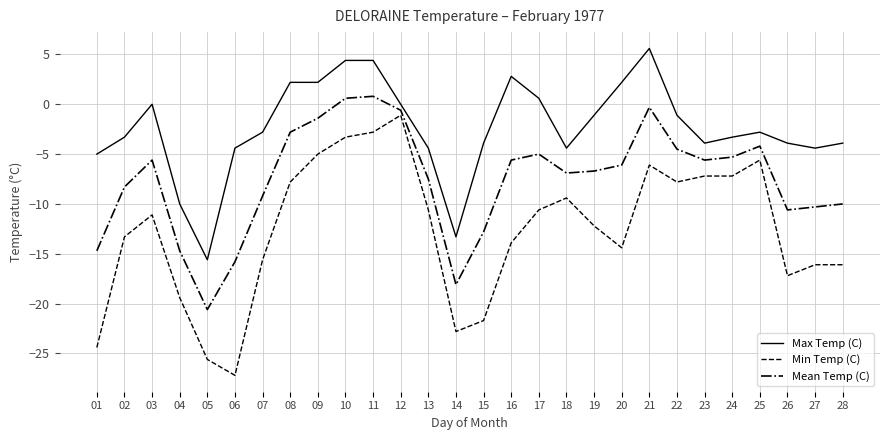

True or false: Max Temp (C) has a value of 0.0 at 03.

True